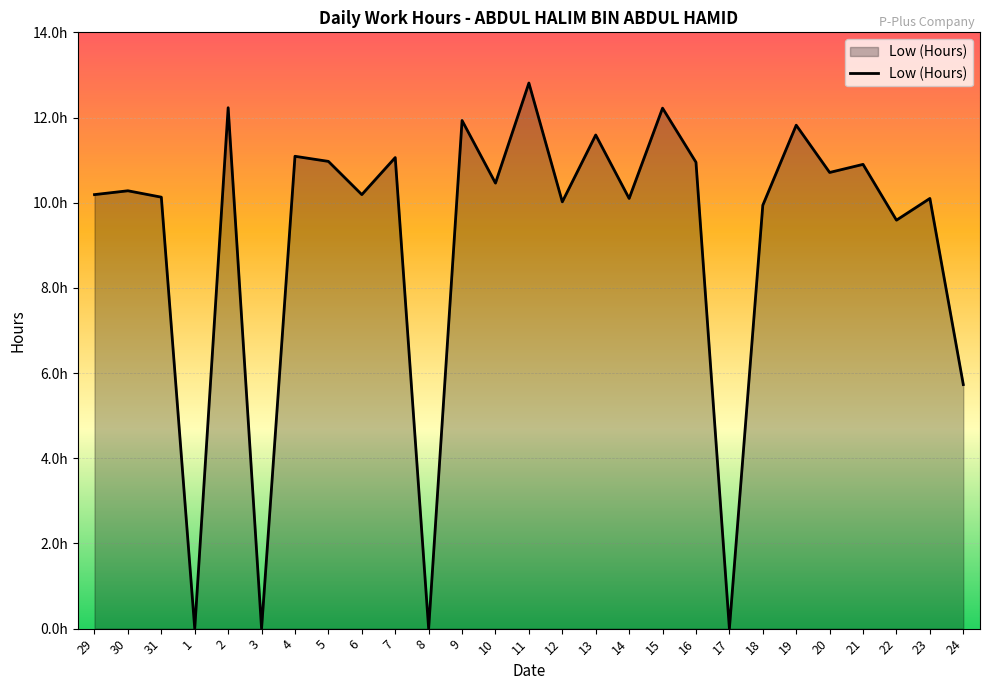

Is it true that the value at 11 is 22.9?

False